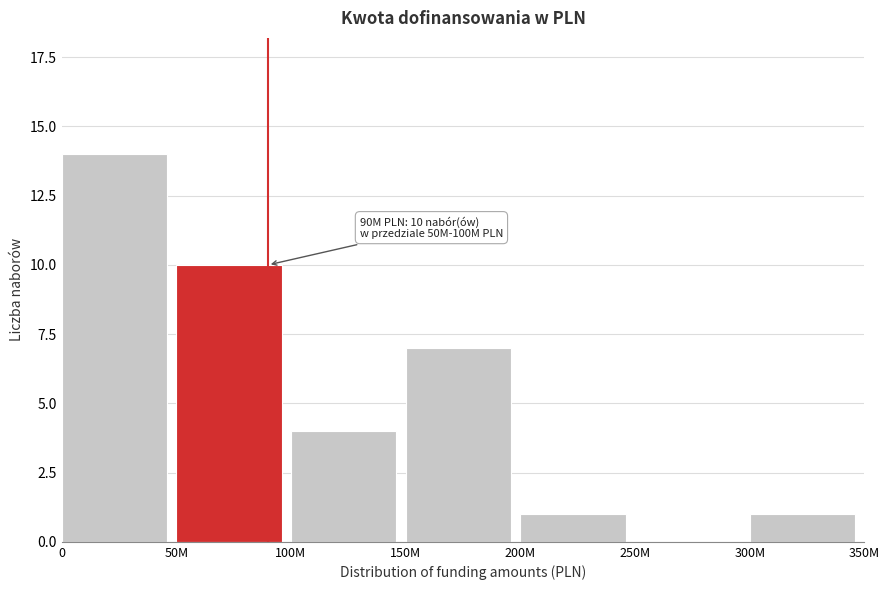

Reading right to left, extract all data points from this chart.

300M=1	250M=0	200M=1	150M=7	100M=4	50M=10	0=14